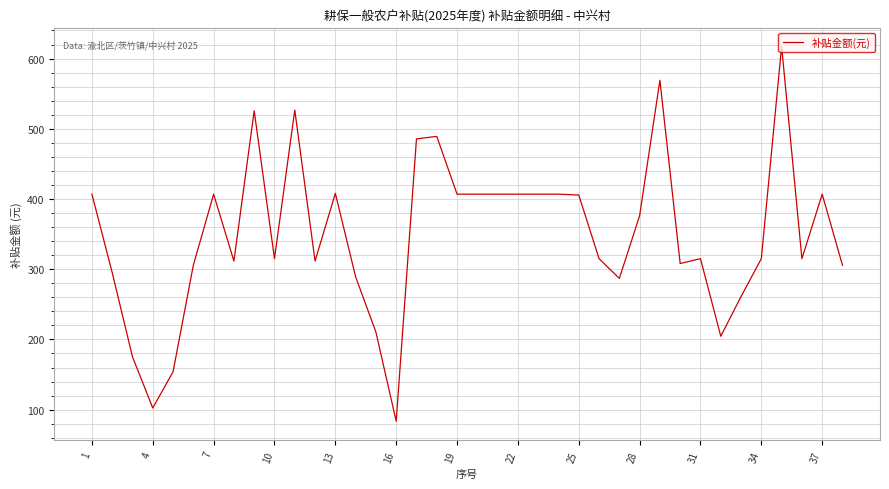

What is the maximum value shown in the chart?

617.3